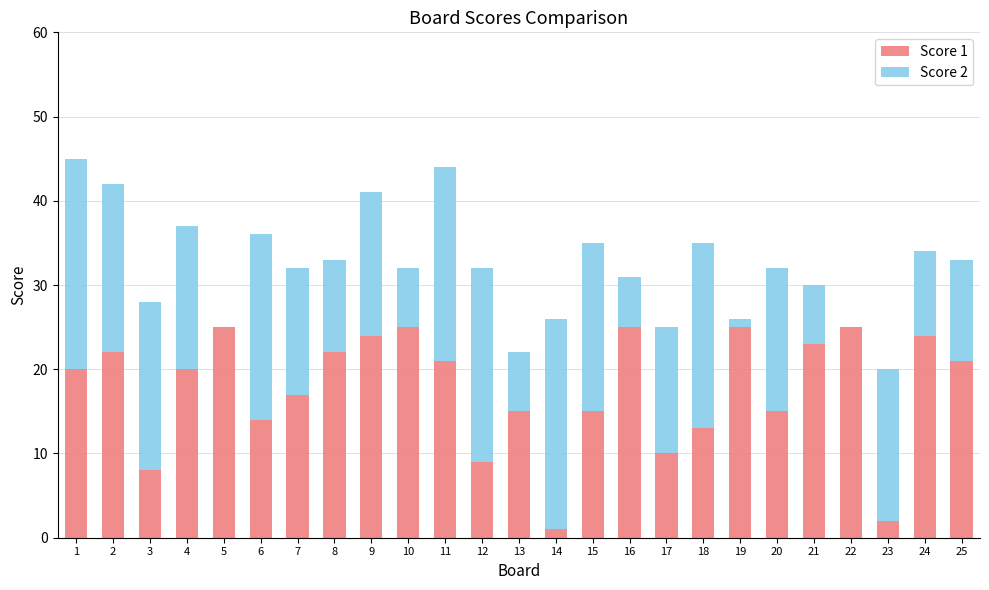

True or false: Score 1 has a value of 6 at 7.

False